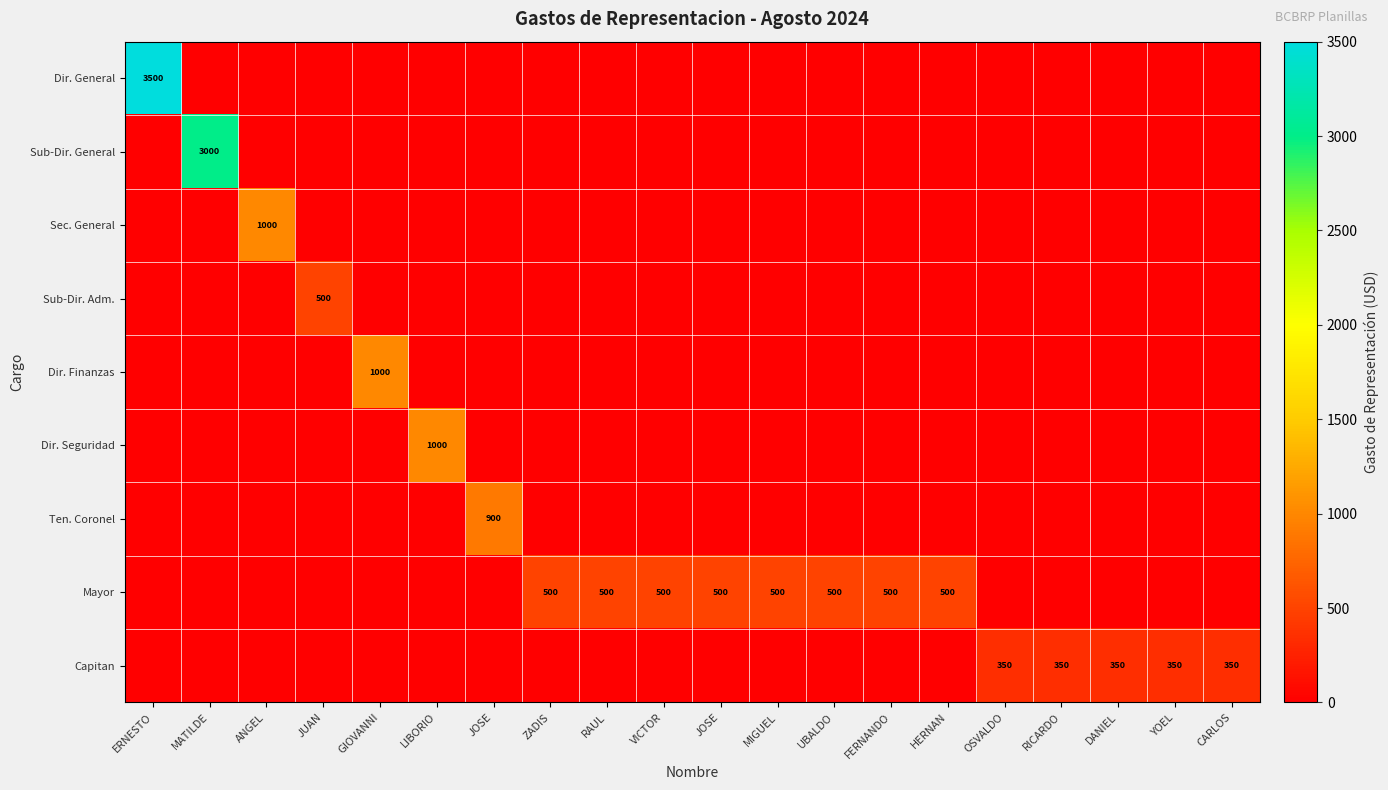

Which category has the highest value across all series?

ERNESTO